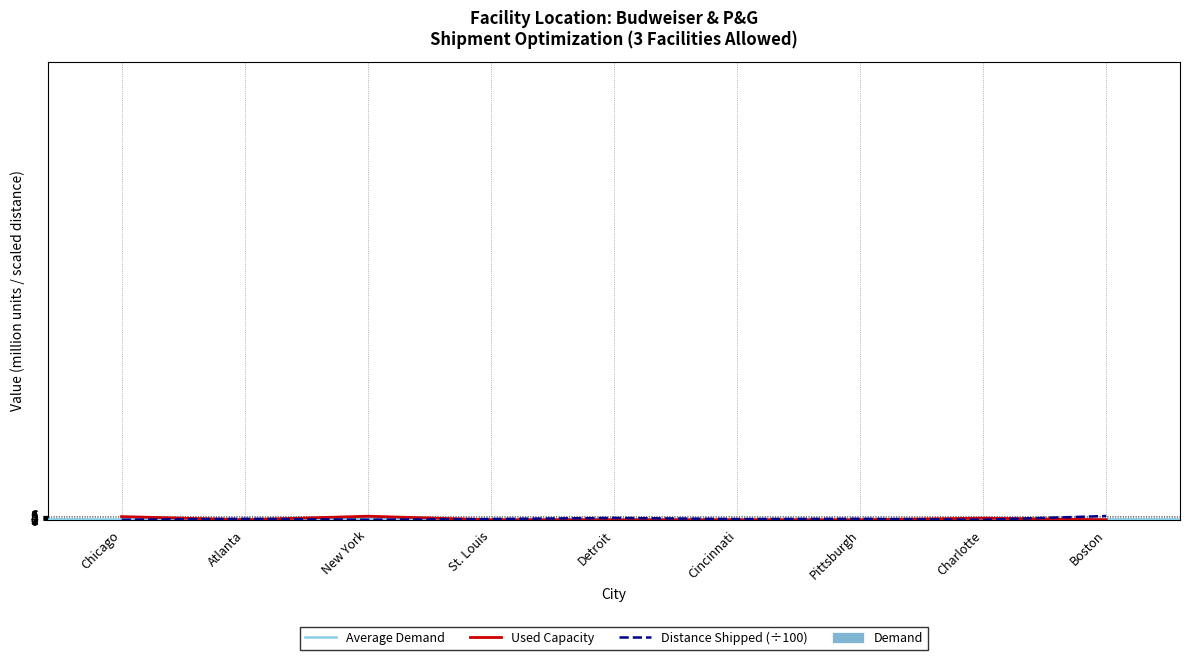

How many groups of bars are there?

9